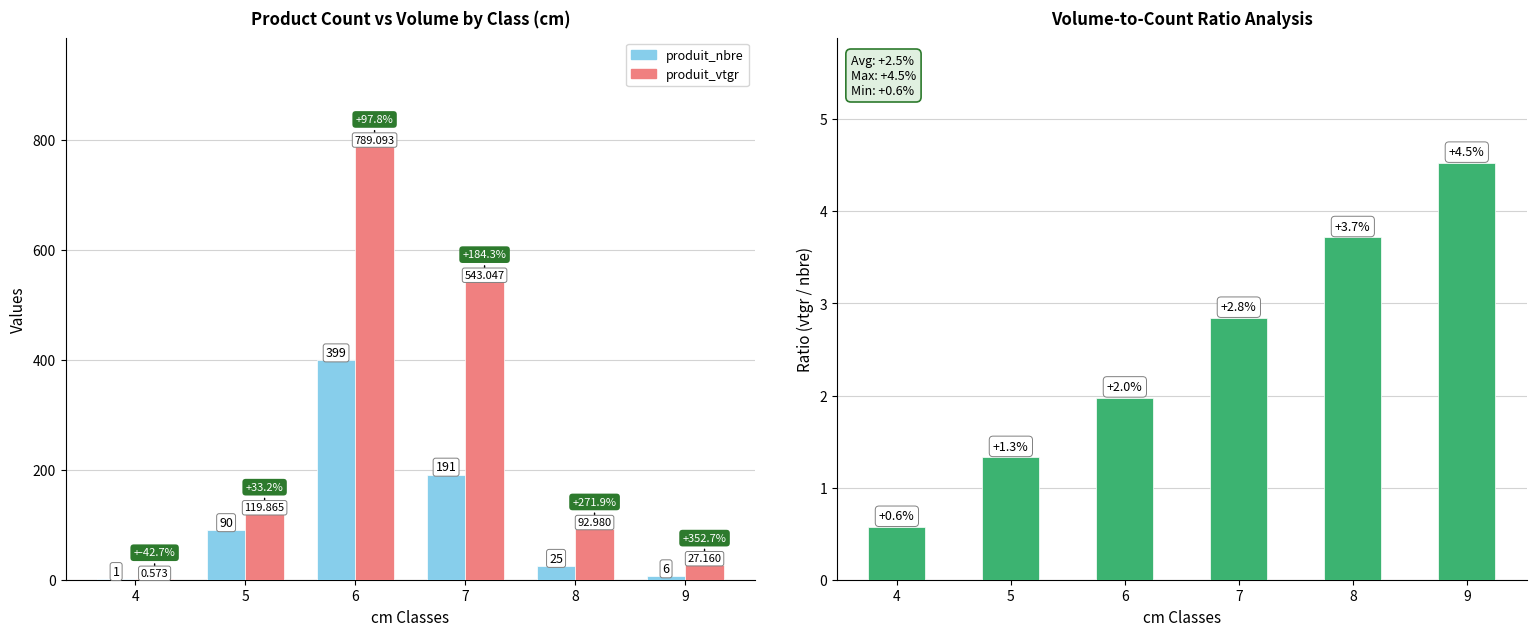

Between 6 and 8, which is larger?

6